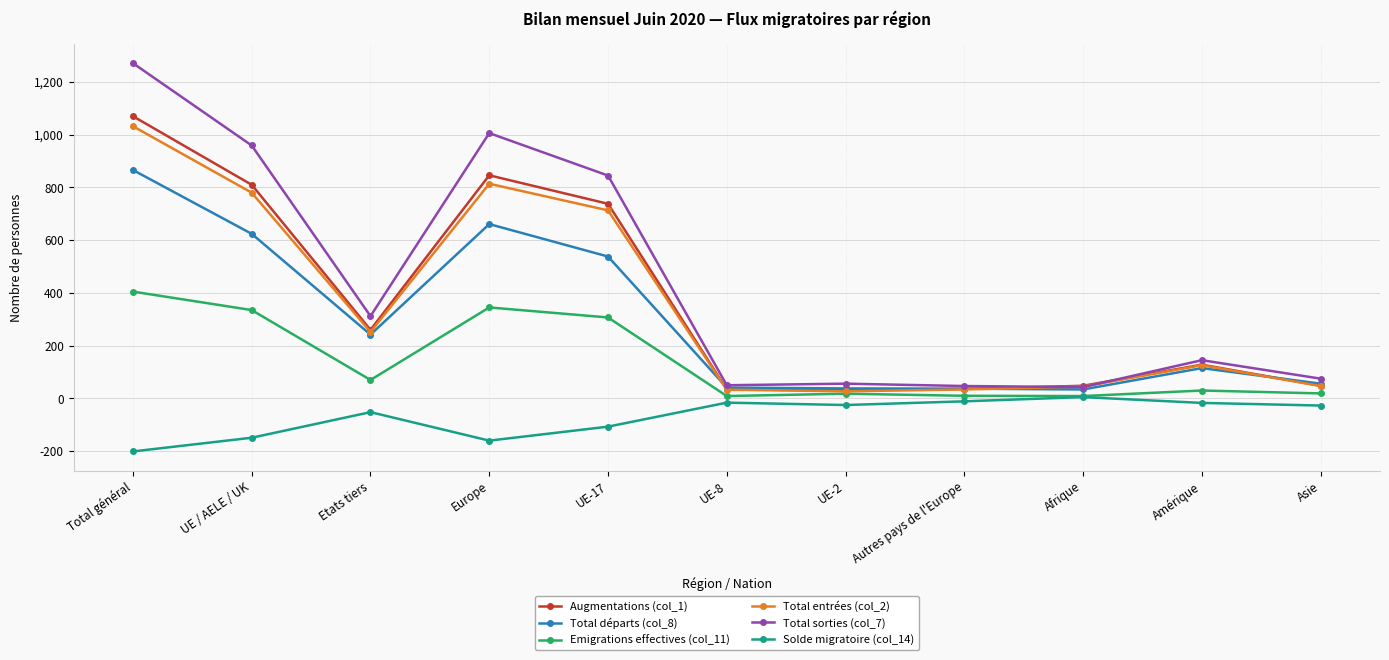

The value of Total sorties (col_7) at Total général is 1271. True or false?

True